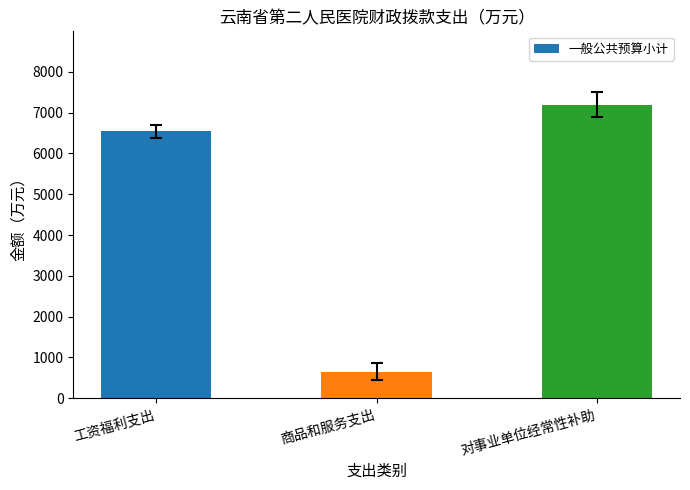

What is the average value?

4796.3